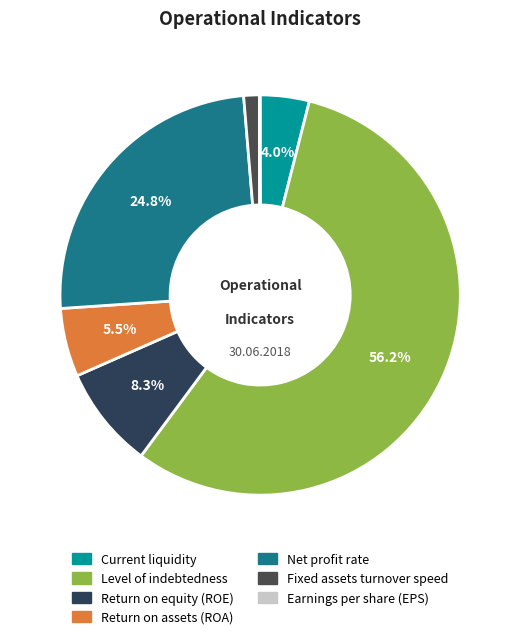

What percentage is the Level of indebtedness slice, to the nearest percent?

56%